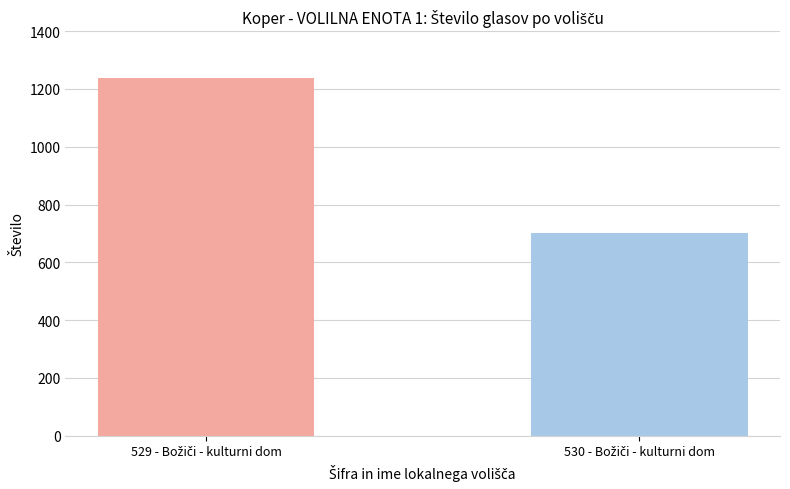

What is the value of the 1st bar from the left?

1239